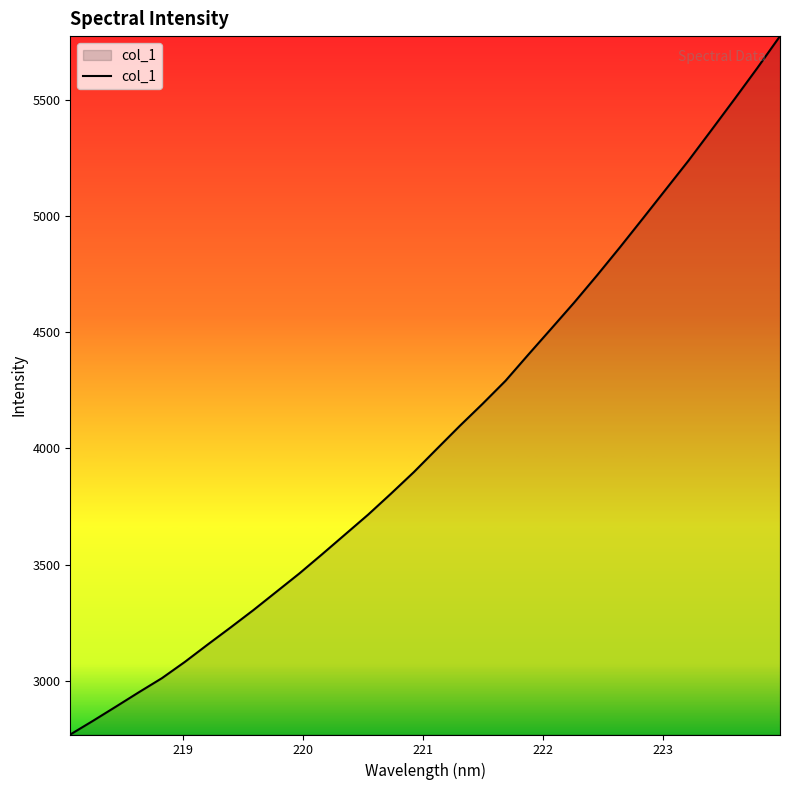

What is the smallest value displayed?

2768.6